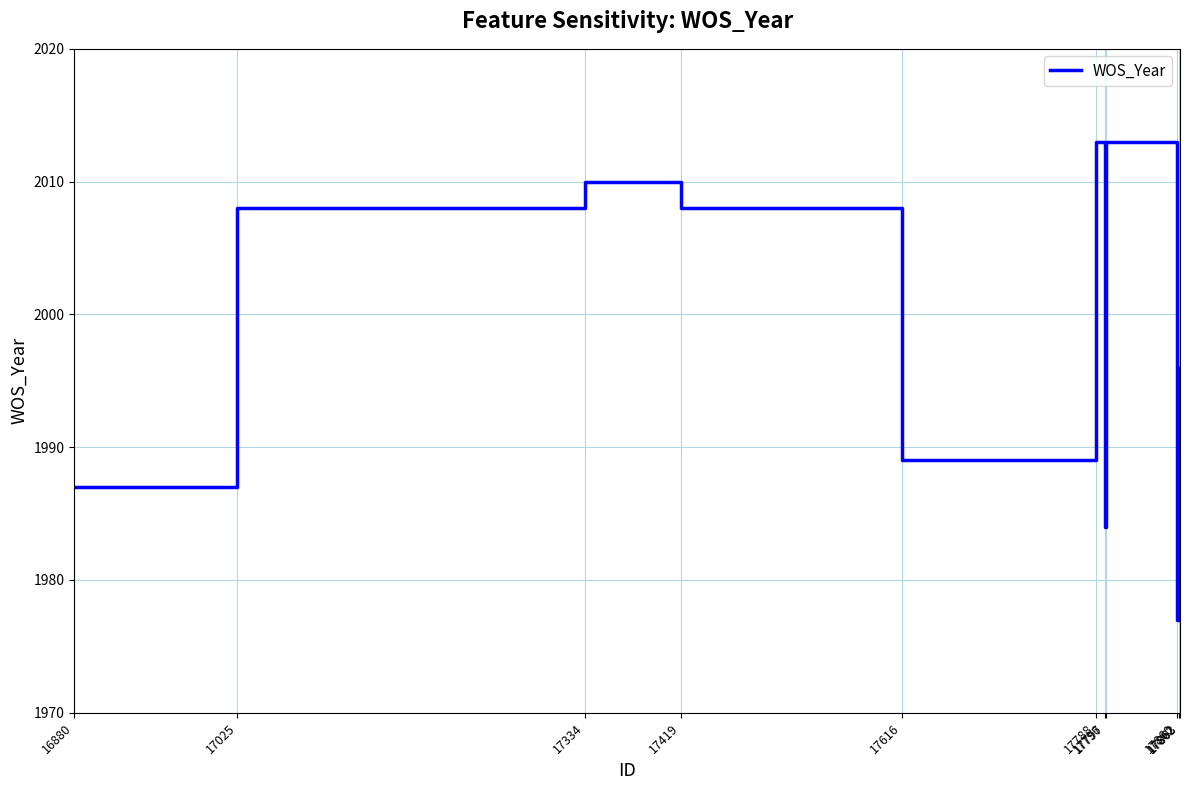

Where is the first local minimum?

17616